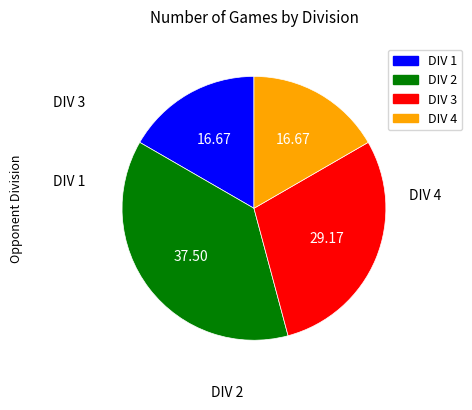

Count the number of slices in the pie.

4